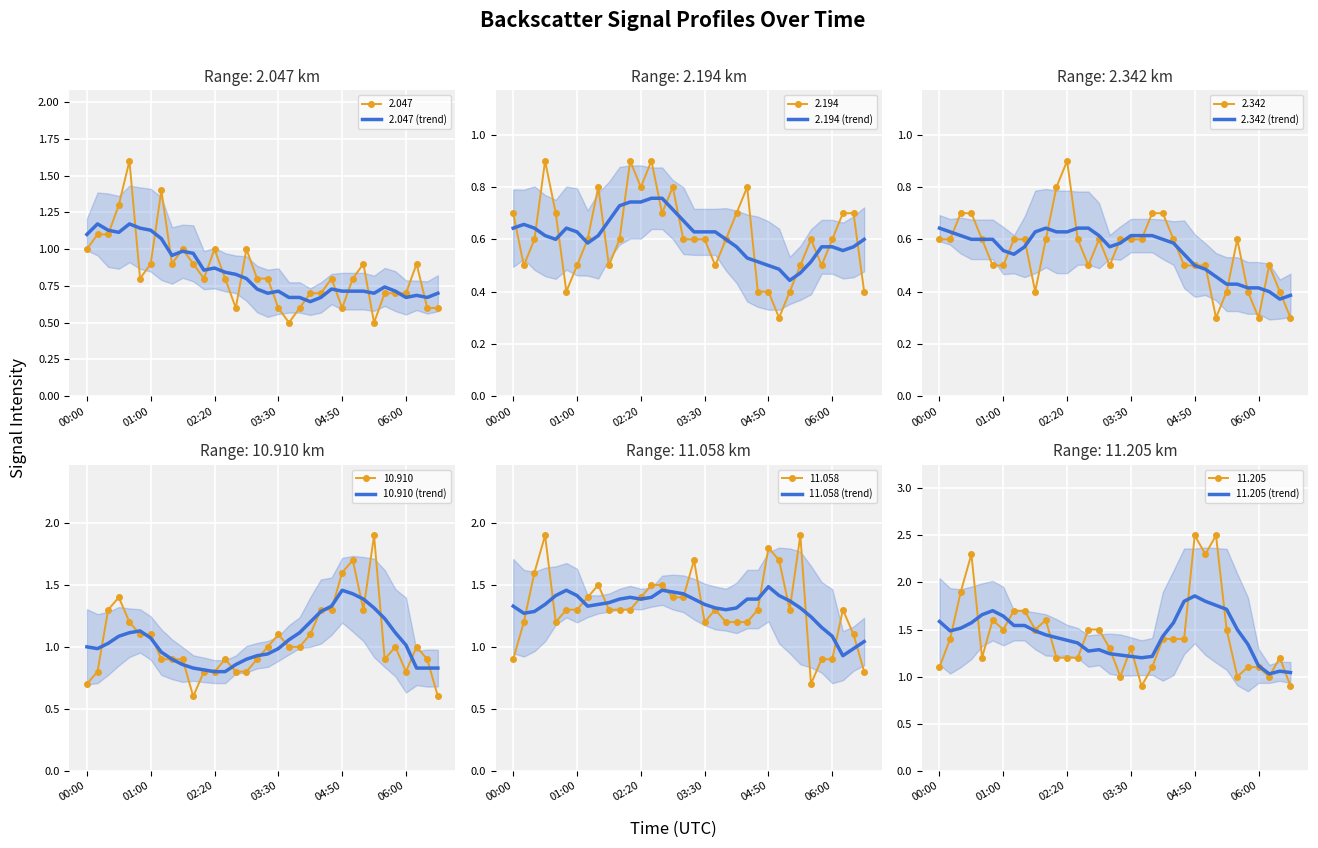

What is the difference between the maximum and minimum values in the 10.910 (trend) series?

0.7